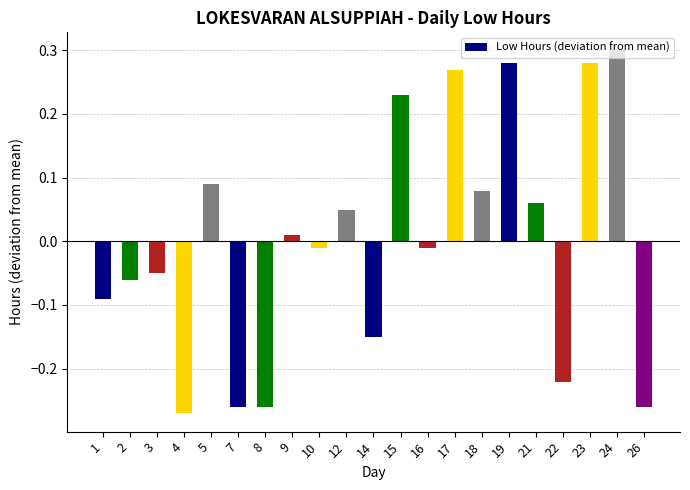

The value at 21 is 0.0. True or false?

False